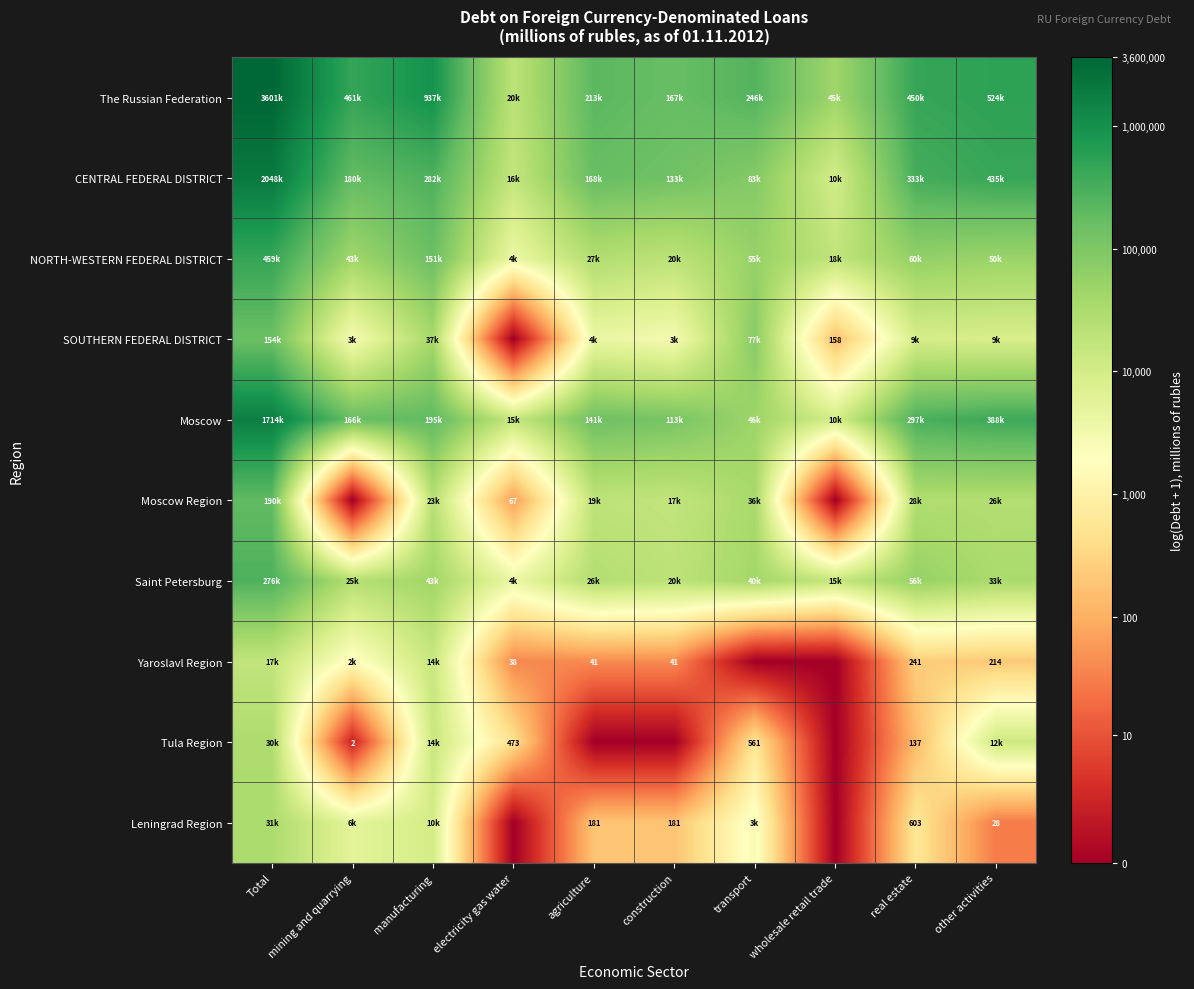

At which category is the sum across all series the highest?

Total